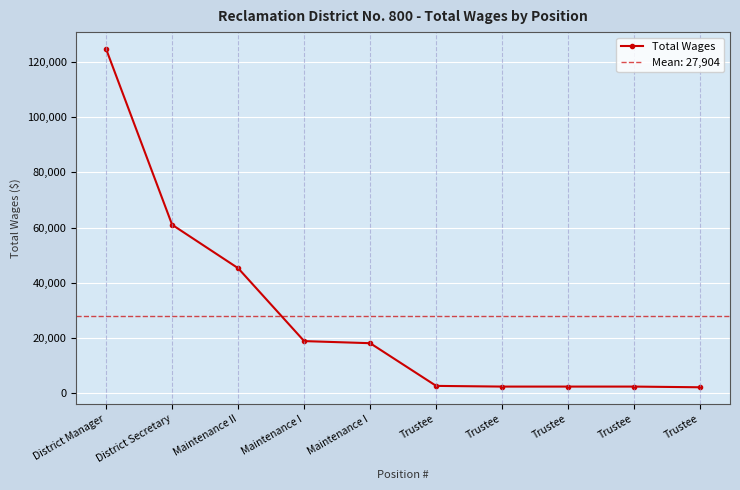

Rank the categories by value from lowest to highest.

Trustee, Trustee, Trustee, Trustee, Trustee, Maintenance I, Maintenance I, Maintenance II, District Secretary, District Manager